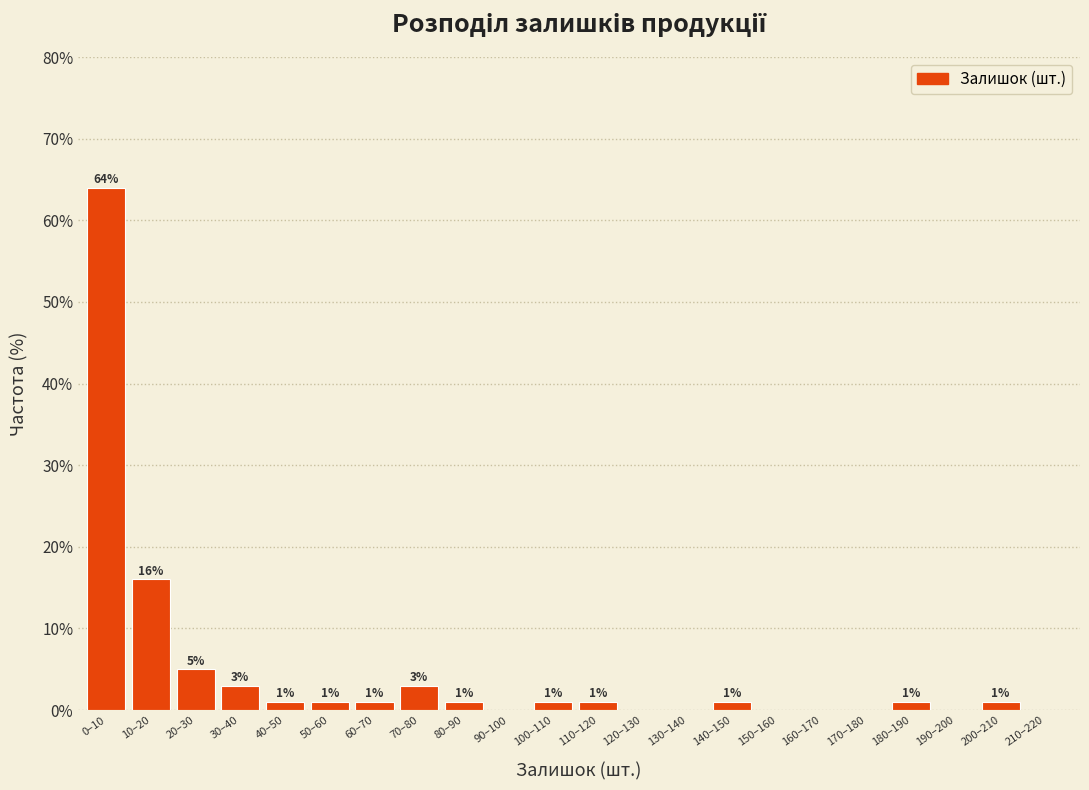

Reading right to left, what are all the values shown in this chart?

210–220=0	200–210=1	190–200=0	180–190=1	170–180=0	160–170=0	150–160=0	140–150=1	130–140=0	120–130=0	110–120=1	100–110=1	90–100=0	80–90=1	70–80=3	60–70=1	50–60=1	40–50=1	30–40=3	20–30=5	10–20=16	0–10=64